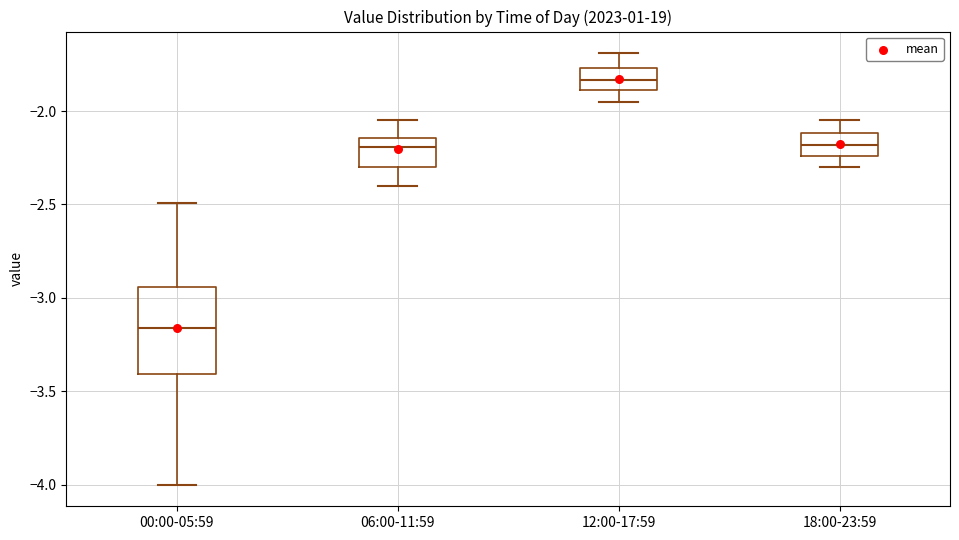

Where does the upper whisker of the box for 00:00-05:59 end on the y-axis? The values are not printed on the chart, so give them approximately, as read against the axis.

-2.50